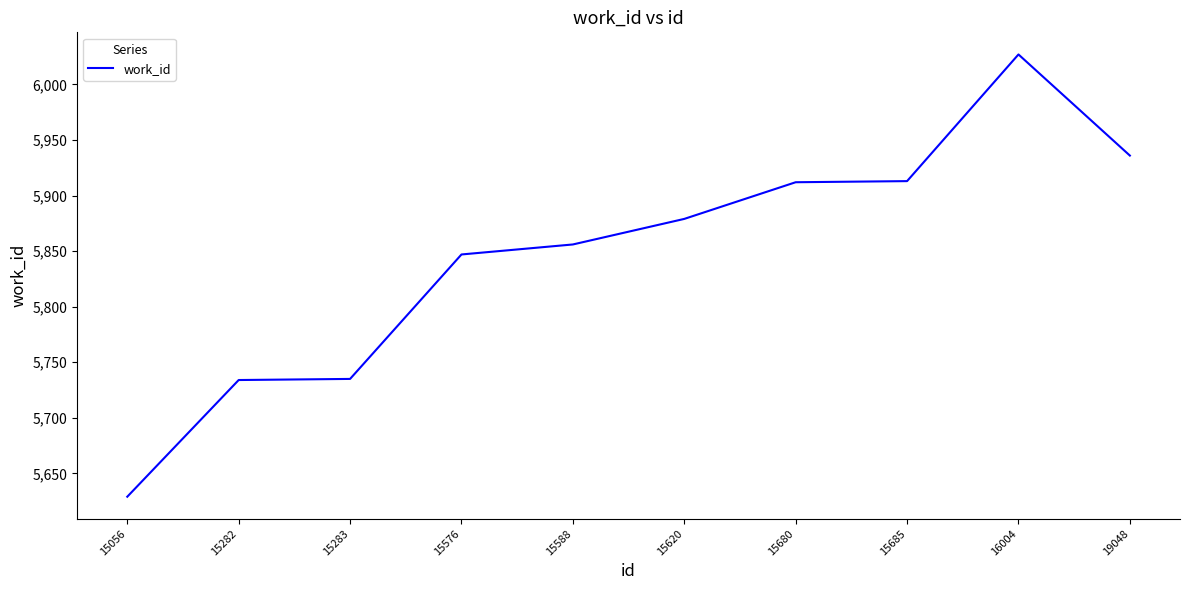

Approximately how many times larger is the value at 16004 compared to 15283?

1.1